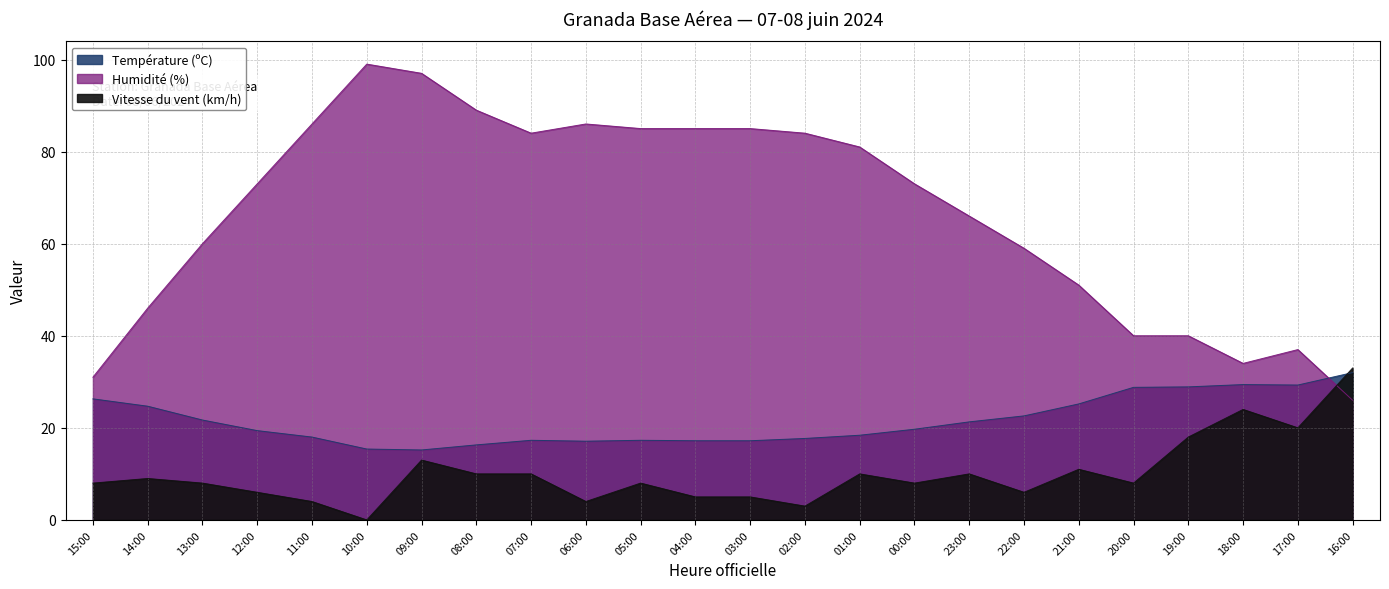

What is the greatest value displayed?

99.0